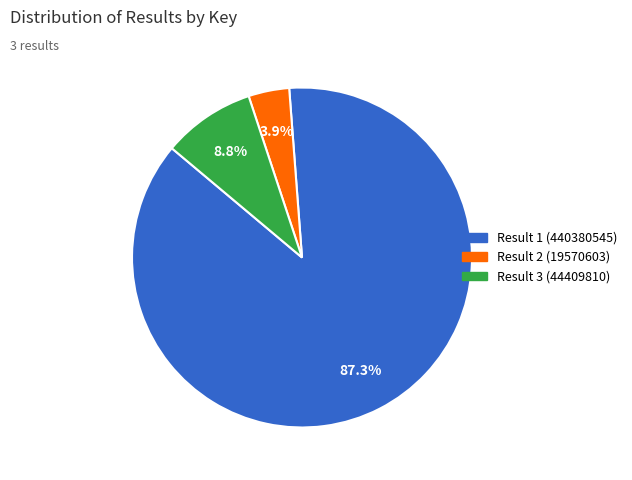

What is the smallest slice in the pie chart?

Result 2 (19570603)